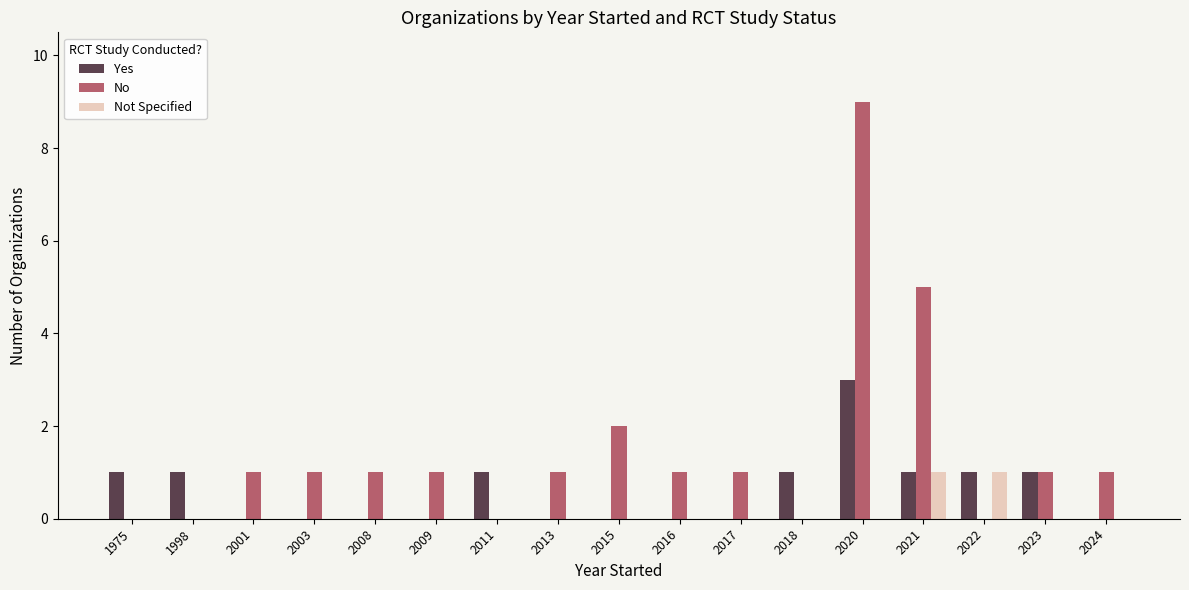

How many Yes values are between 0 and 1?

16